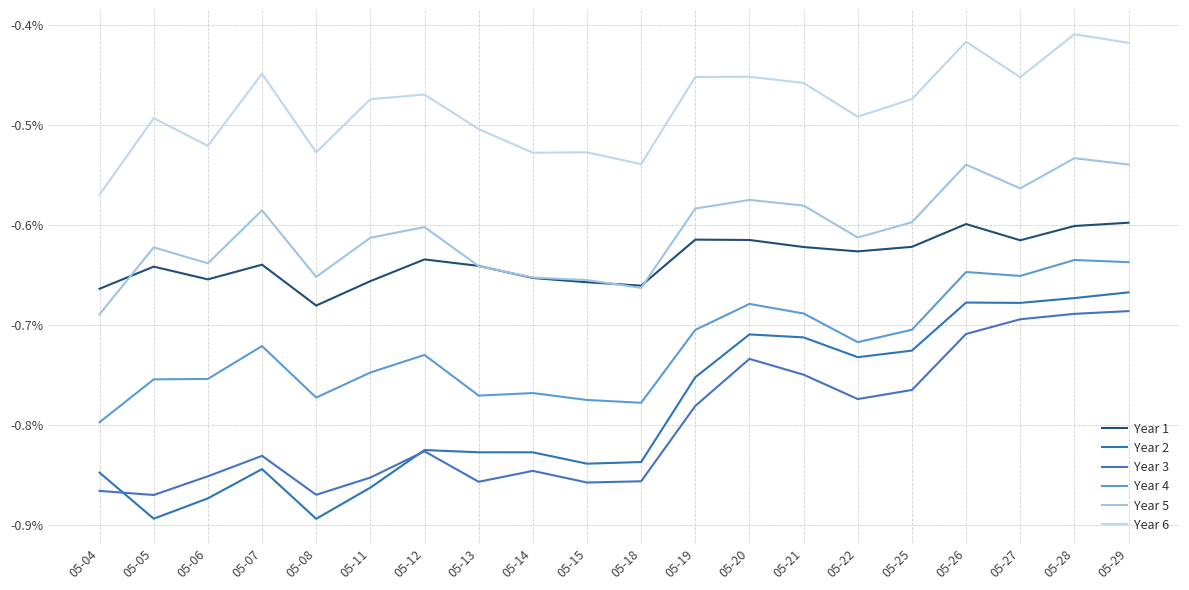

Where is the first local maximum for Year 6?

05-05